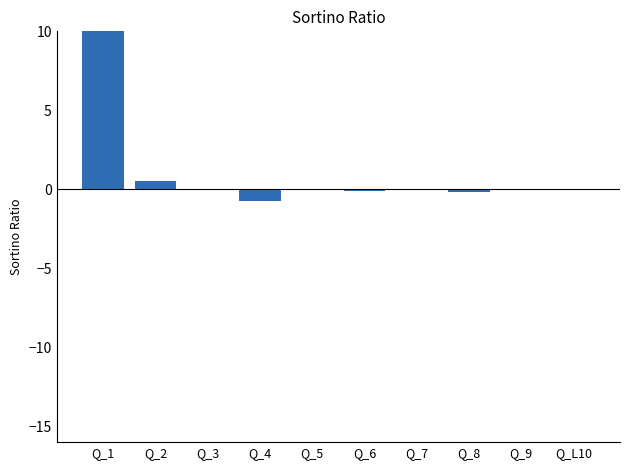

Where does the data first go above 0?

Q_1